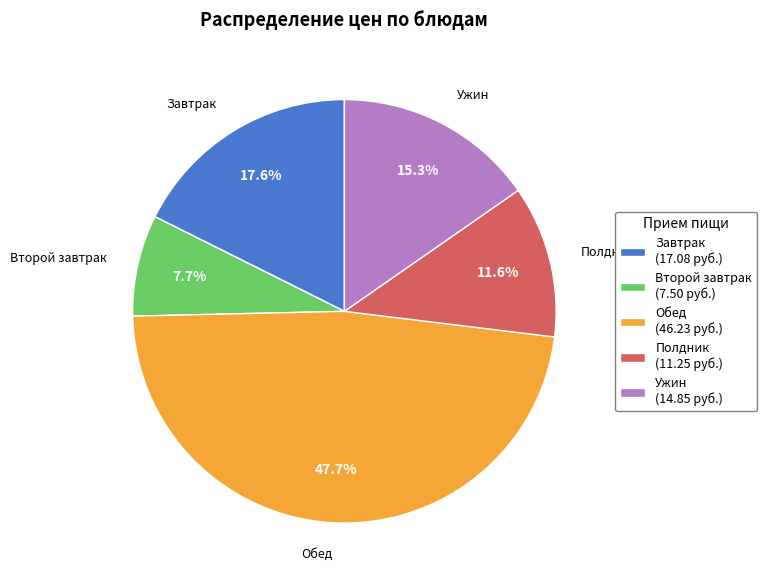

To the nearest percent, what is the difference between the largest and smallest slice percentages?

40%